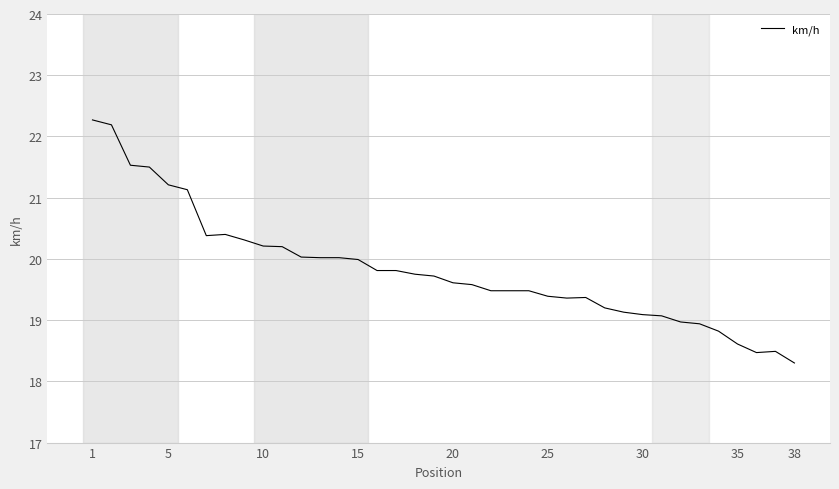

Does the chart display data point markers on the line(s)?

No